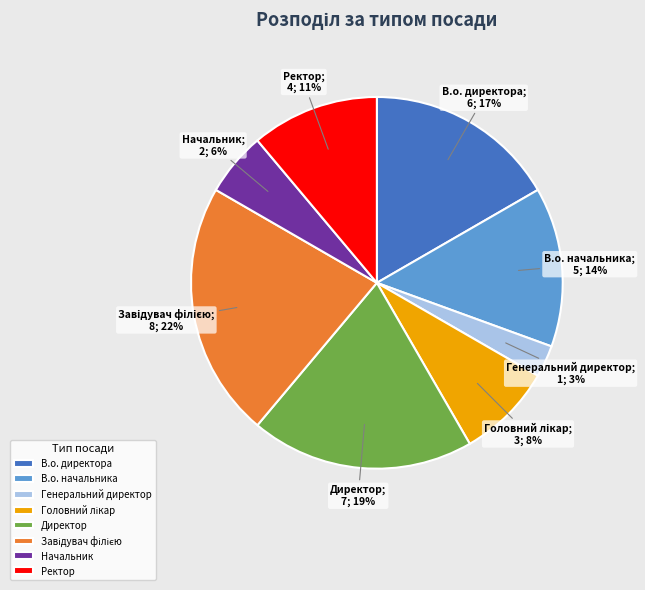

How many slices are in this pie chart?

8